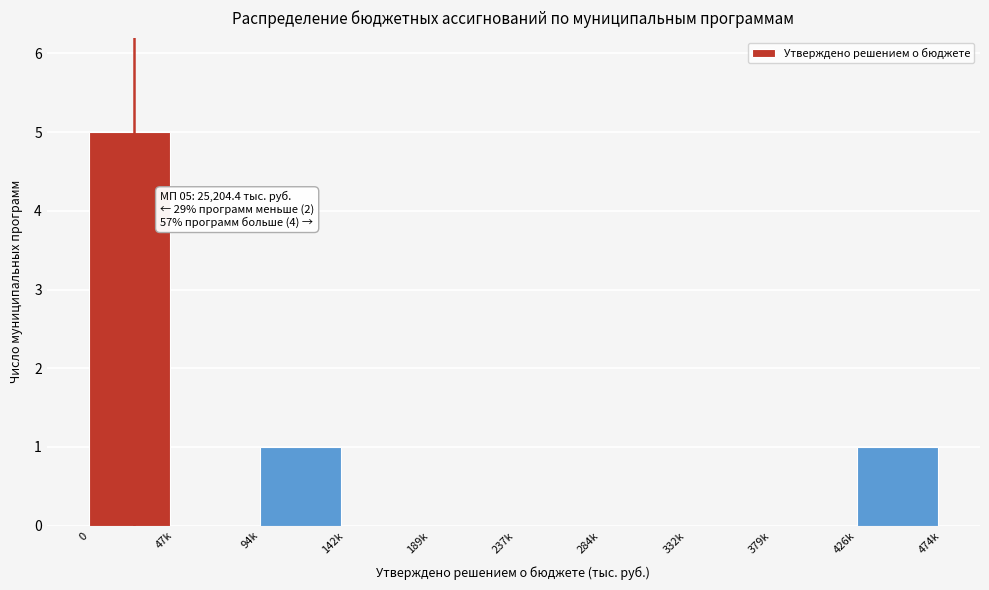

Reading left to right, extract all data points from this chart.

0=5	47k=0	94k=1	142k=0	189k=0	237k=0	284k=0	332k=0	379k=0	426k=1